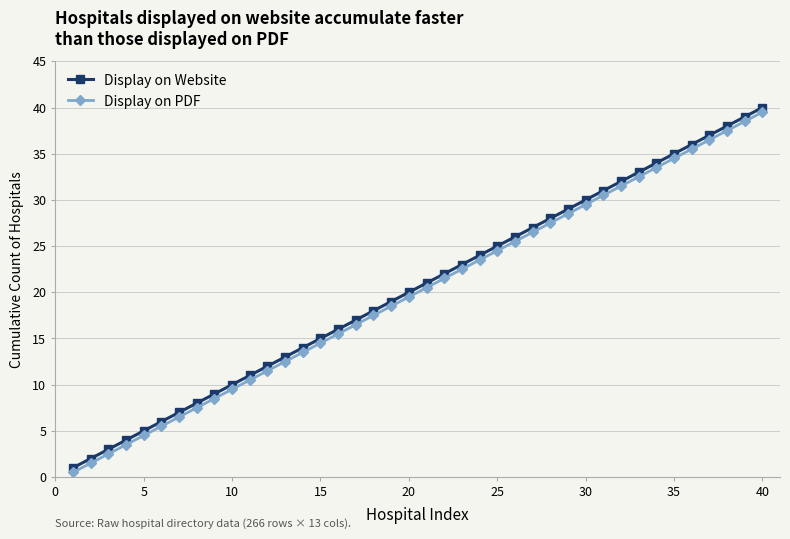

What is the sum of all Display on PDF values?

800.0